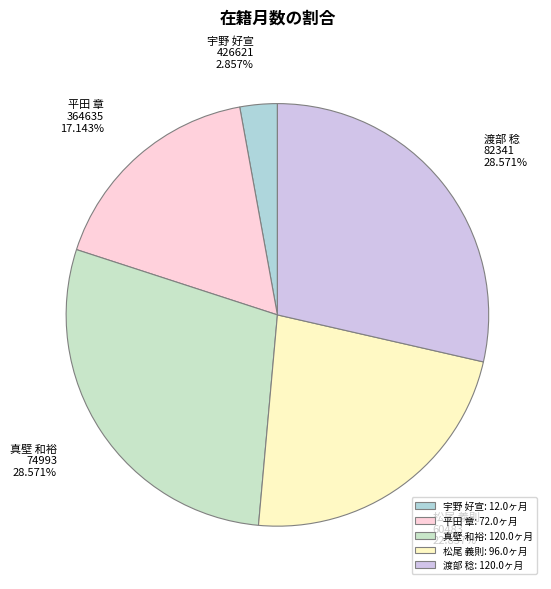

How many slices are in this pie chart?

5